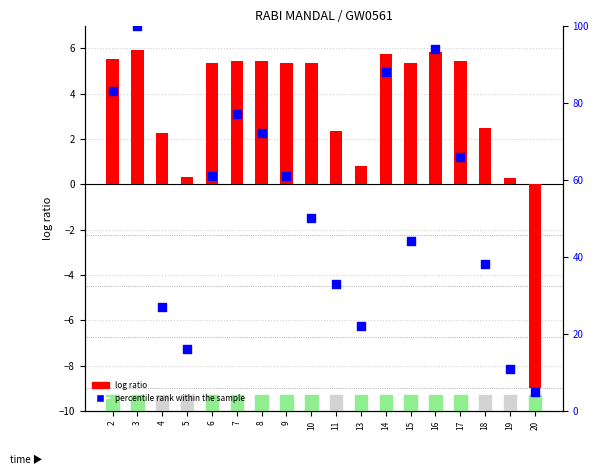

At which category is the sum across all series the highest?

3